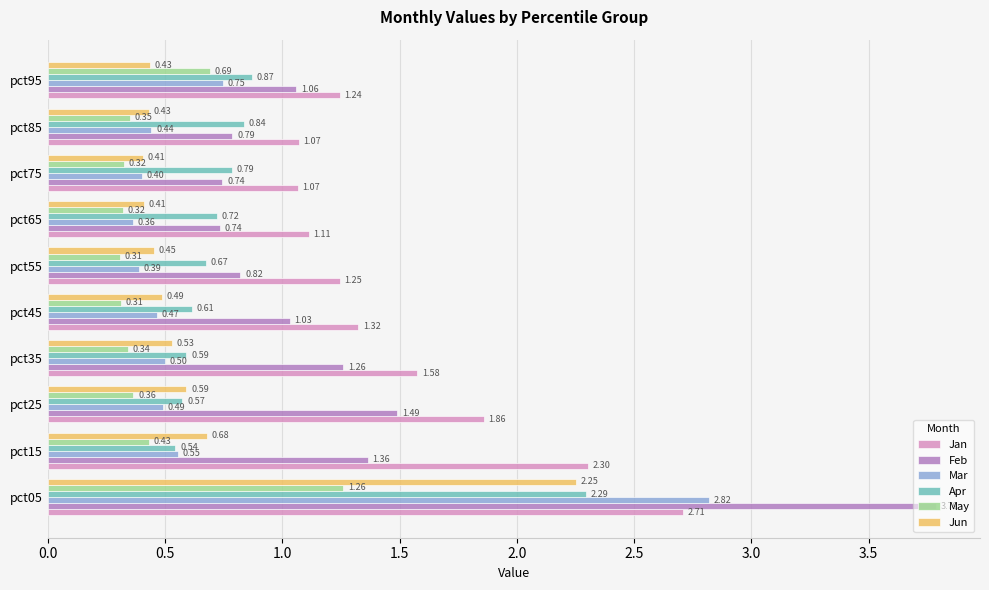

What is the difference between the Jan values at pct35 and pct85?

0.5